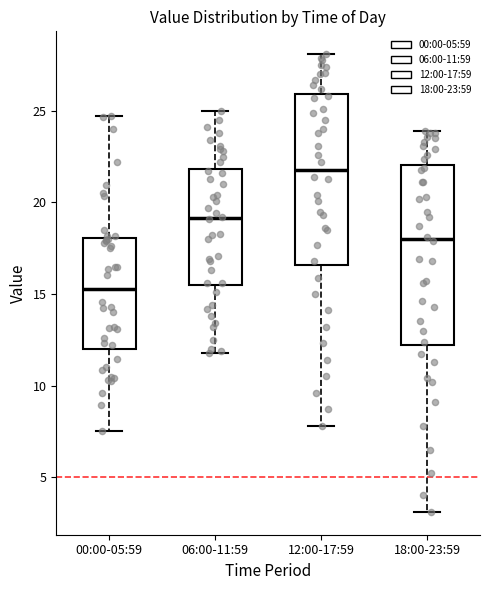

Reading left to right, transcribe this box plot: for each box, give where its median line is, the range the box spans, and where its two whiskers end, as read against the y-axis. The values are not printed on the chart, so give them approximately, as read against the axis.

00:00-05:59: median 15.5, box 12.0 to 18.0, whiskers 7.5 to 24.5
06:00-11:59: median 19.0, box 15.5 to 22.0, whiskers 12.0 to 25.0
12:00-17:59: median 22.0, box 16.5 to 26.0, whiskers 8.0 to 28.0
18:00-23:59: median 18.0, box 12.0 to 22.0, whiskers 3.0 to 24.0